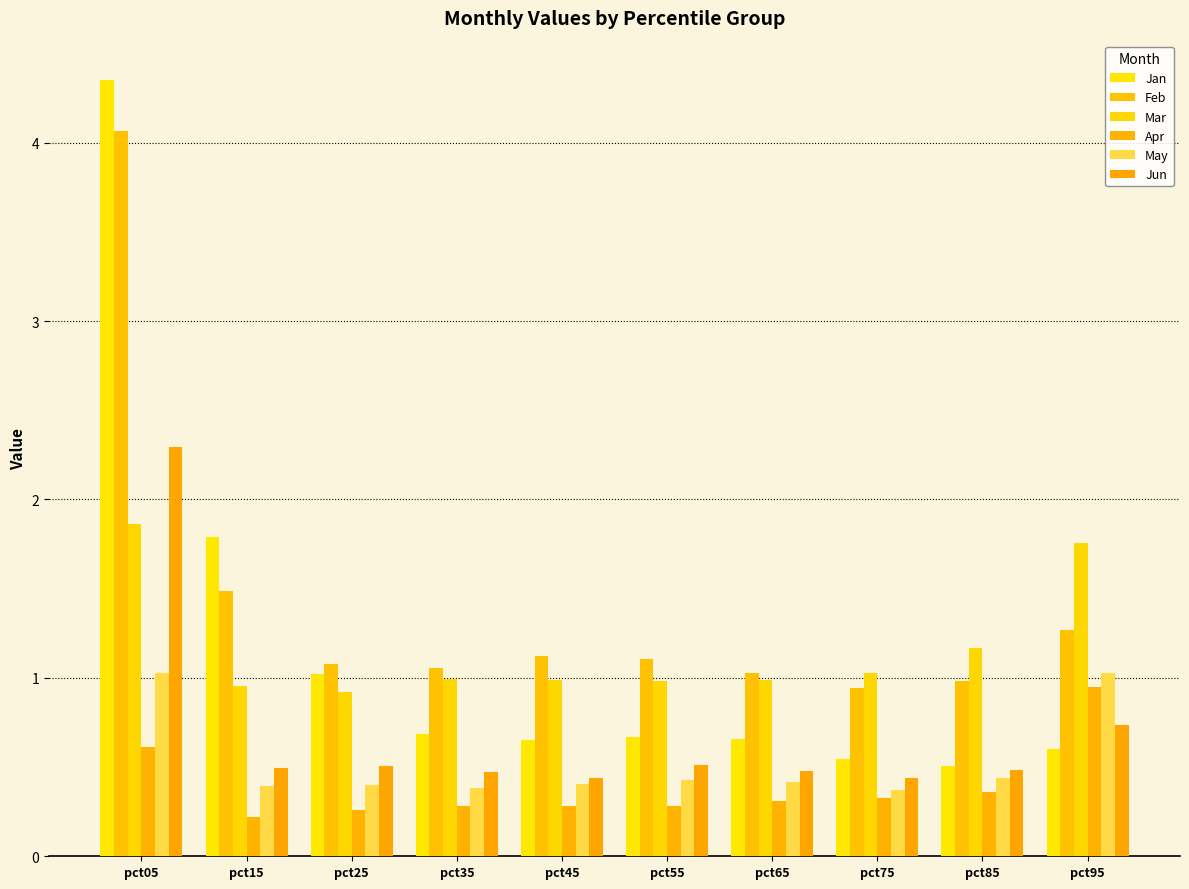

Reading right to left, what are all the values shown in this chart?

Jan: 0.6	0.5	0.5	0.7	0.7	0.7	0.7	1.0	1.8	4.4
Feb: 1.3	1.0	0.9	1.0	1.1	1.1	1.1	1.1	1.5	4.1
Mar: 1.8	1.2	1.0	1.0	1.0	1.0	1.0	0.9	1.0	1.9
Apr: 1.0	0.4	0.3	0.3	0.3	0.3	0.3	0.3	0.2	0.6
May: 1.0	0.4	0.4	0.4	0.4	0.4	0.4	0.4	0.4	1.0
Jun: 0.7	0.5	0.4	0.5	0.5	0.4	0.5	0.5	0.5	2.3